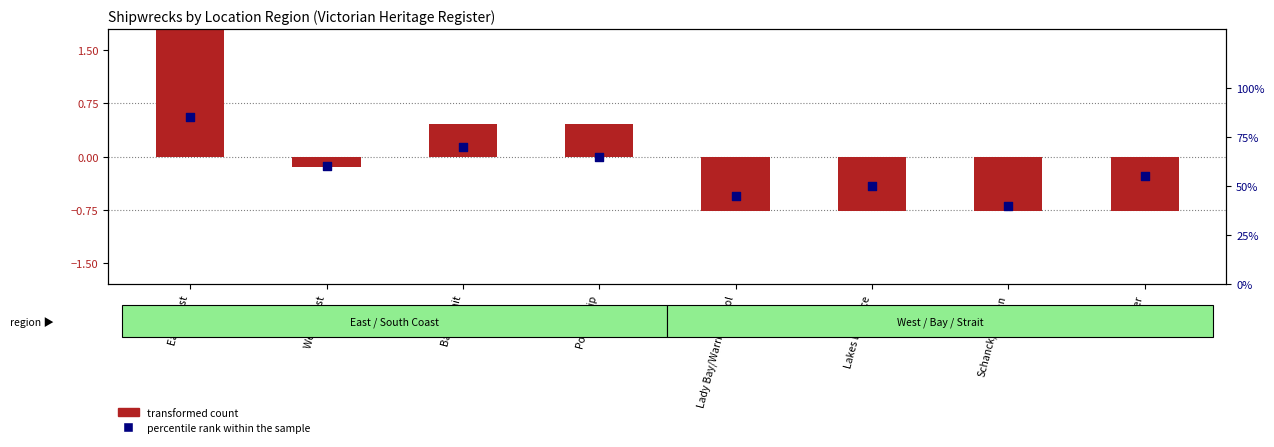

Which series has the largest total across all categories?

percentile rank within the sample